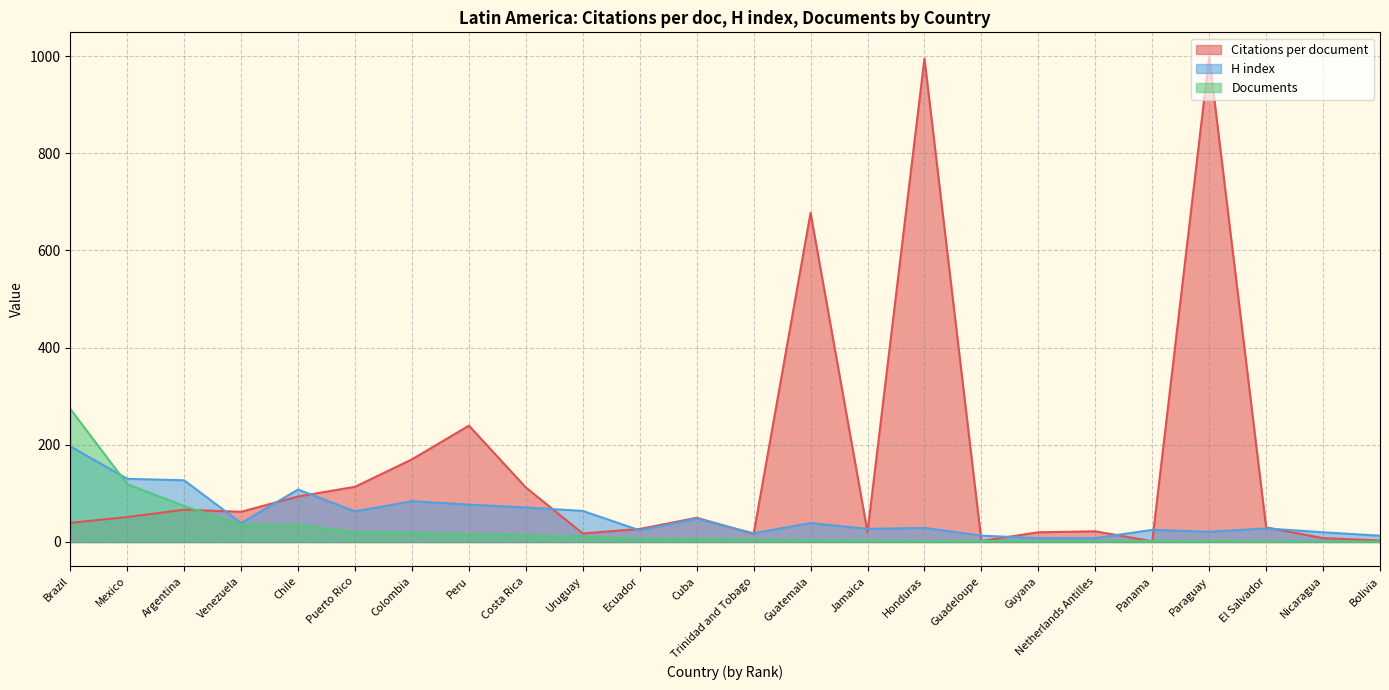

Which category has the highest value in the Citations per document series?

Paraguay